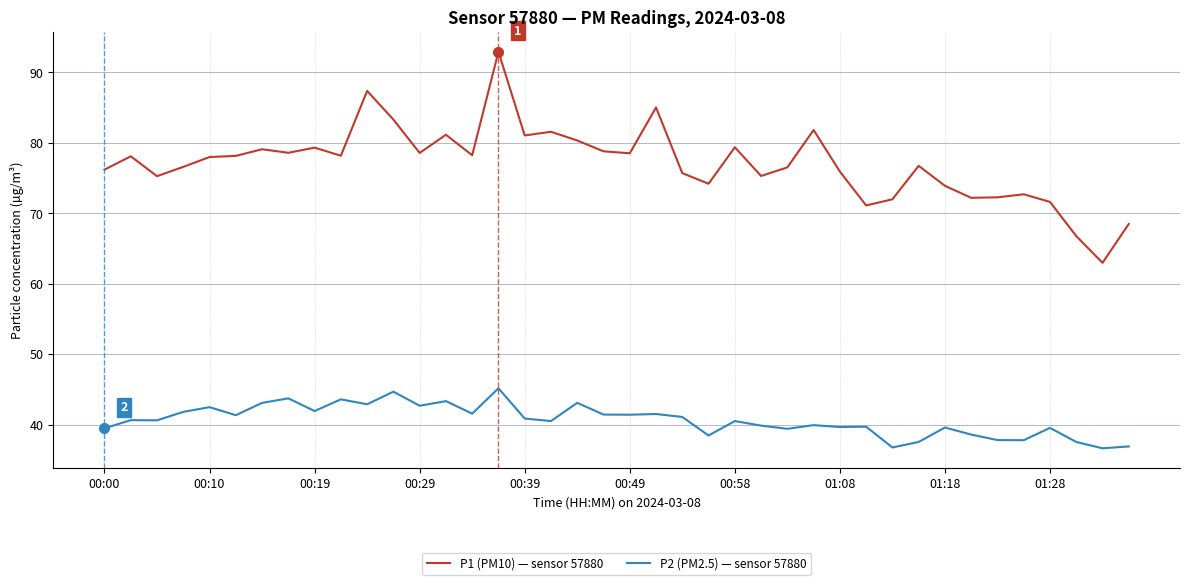

Rank the series by their maximum value, from highest to lowest.

P1 (PM10) — sensor 57880, P2 (PM2.5) — sensor 57880